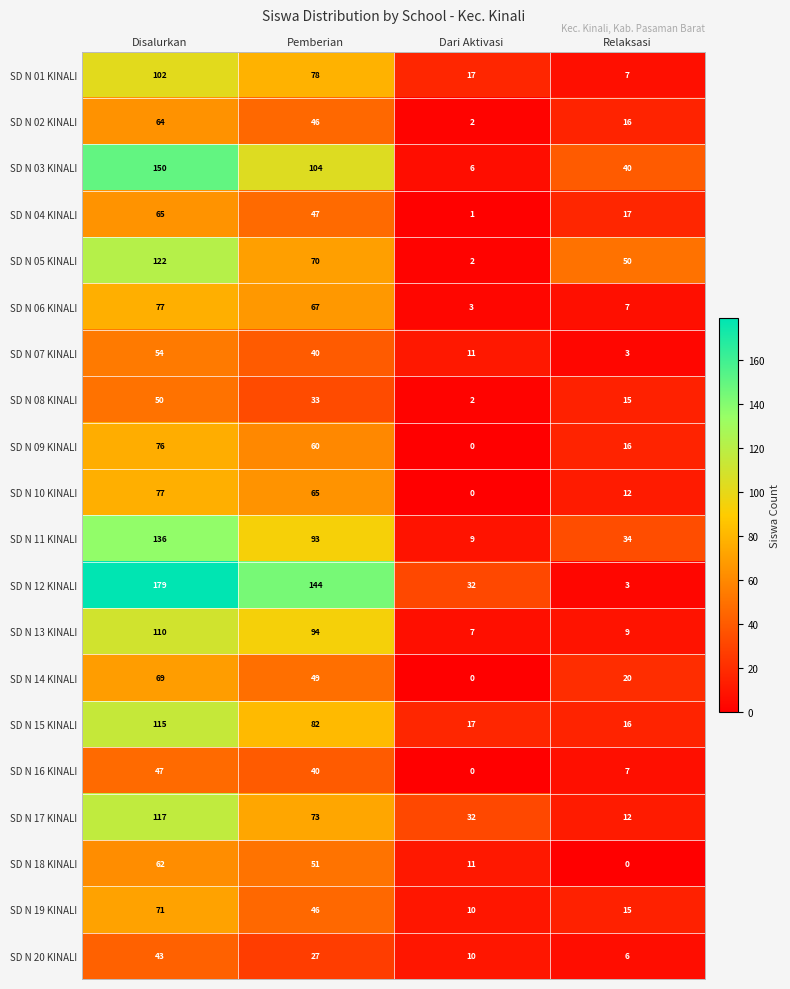

True or false: SD N 20 KINALI has a value of 6 at Relaksasi.

True